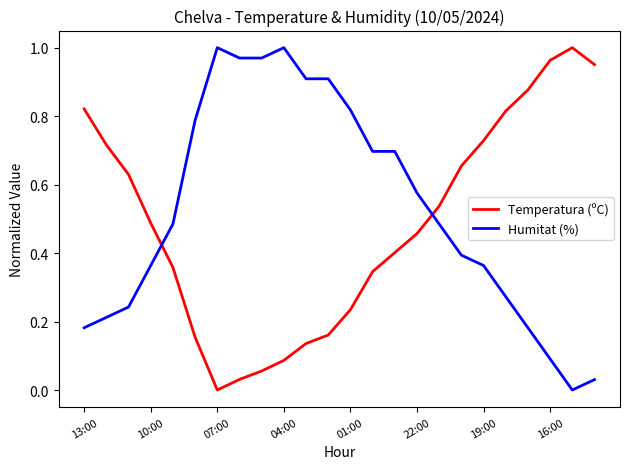

What are all the series names shown in the legend?

Temperatura (ºC), Humitat (%)